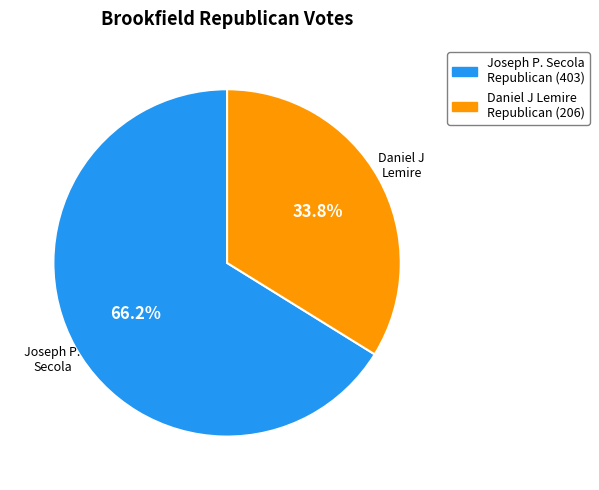

Which slice is the smallest?

Daniel J Lemire Republican (206)